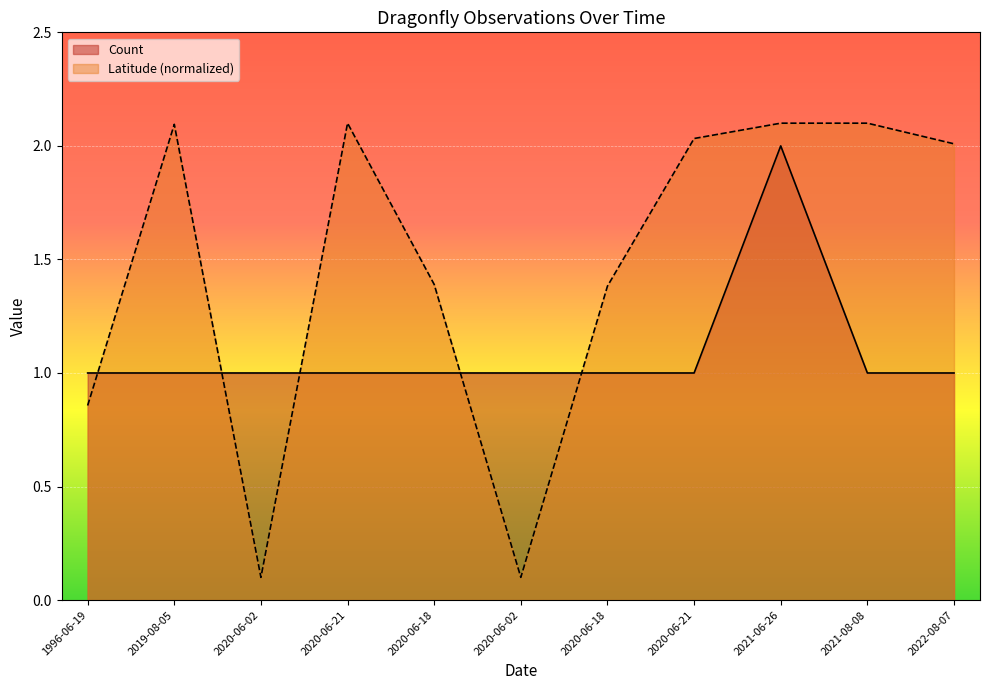

At which category does the chart reach its minimum across all series?

2020-06-02